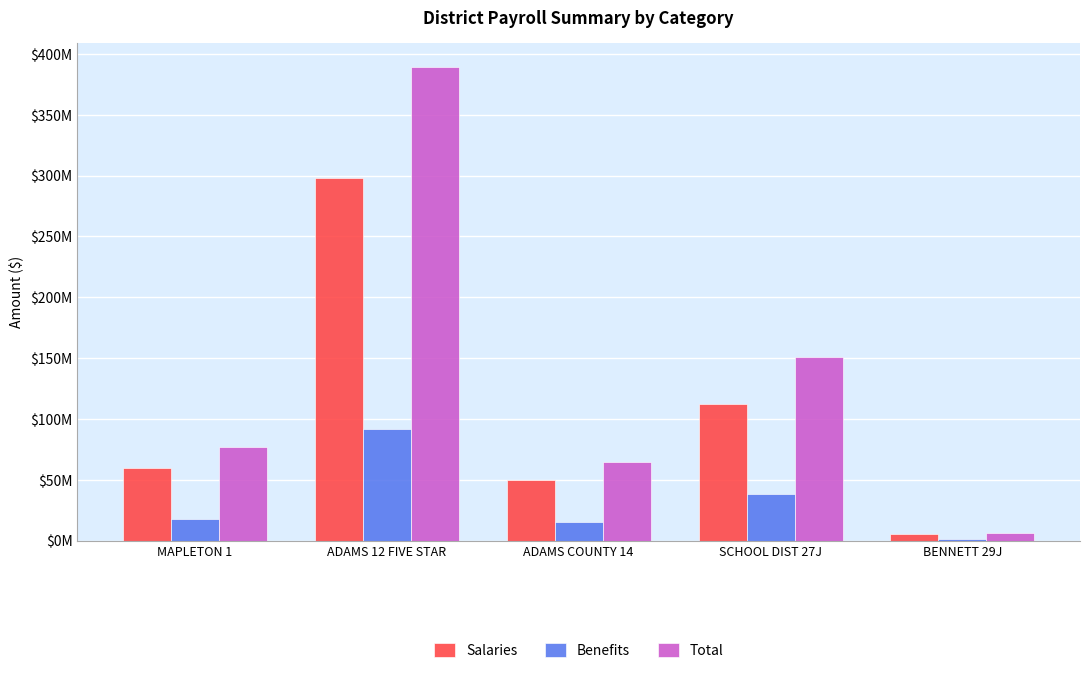

What is the label of the 2nd bar from the left?

ADAMS 12 FIVE STAR